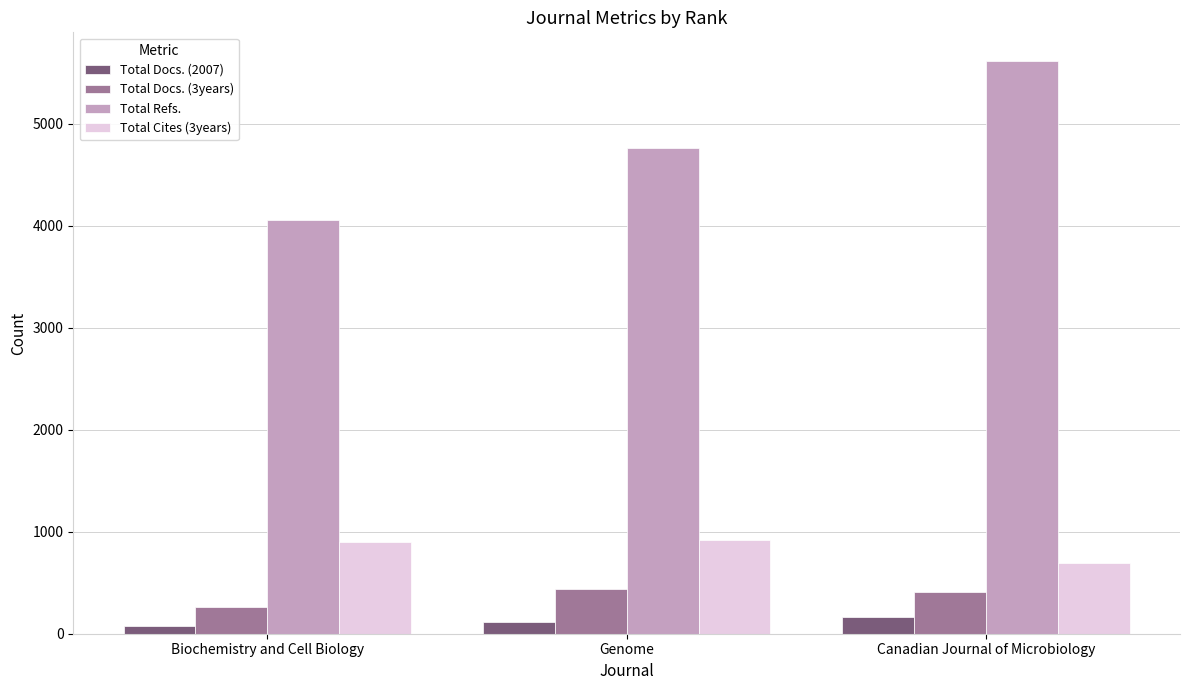

At how many categories does at least one series exceed 3128?

3